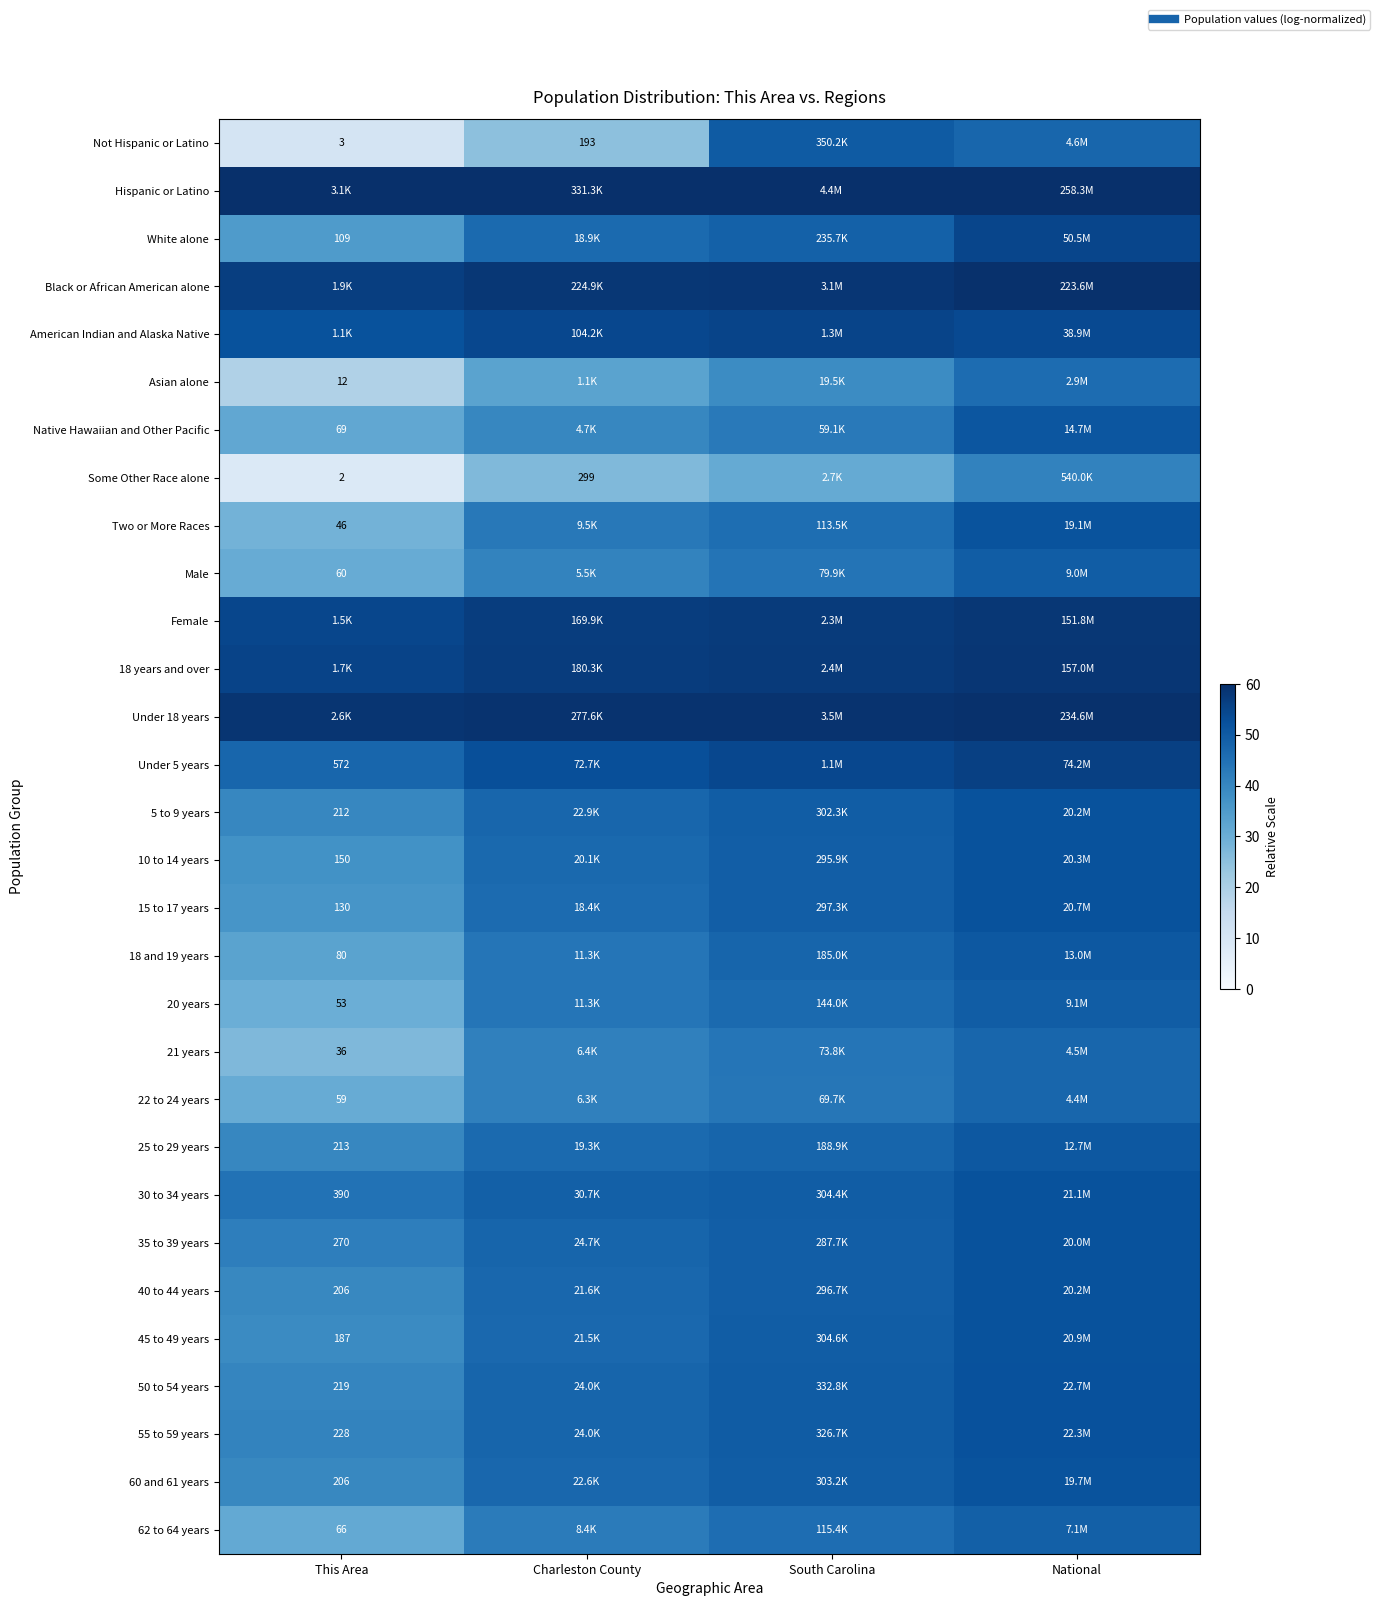

What is the spread (max minus min) of values at South Carolina?

29.0